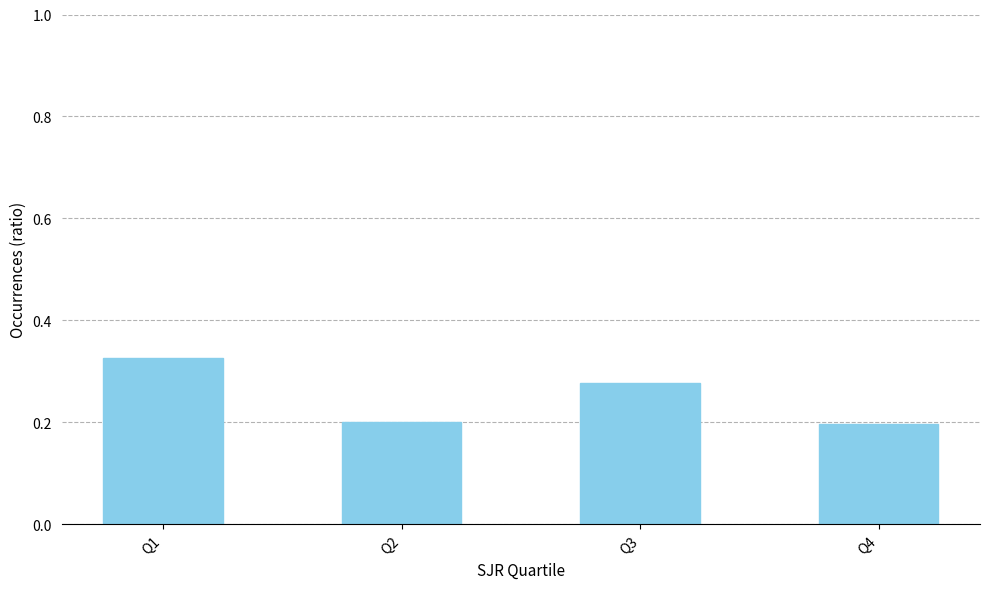

Between Q3 and Q4, which is larger?

Q3